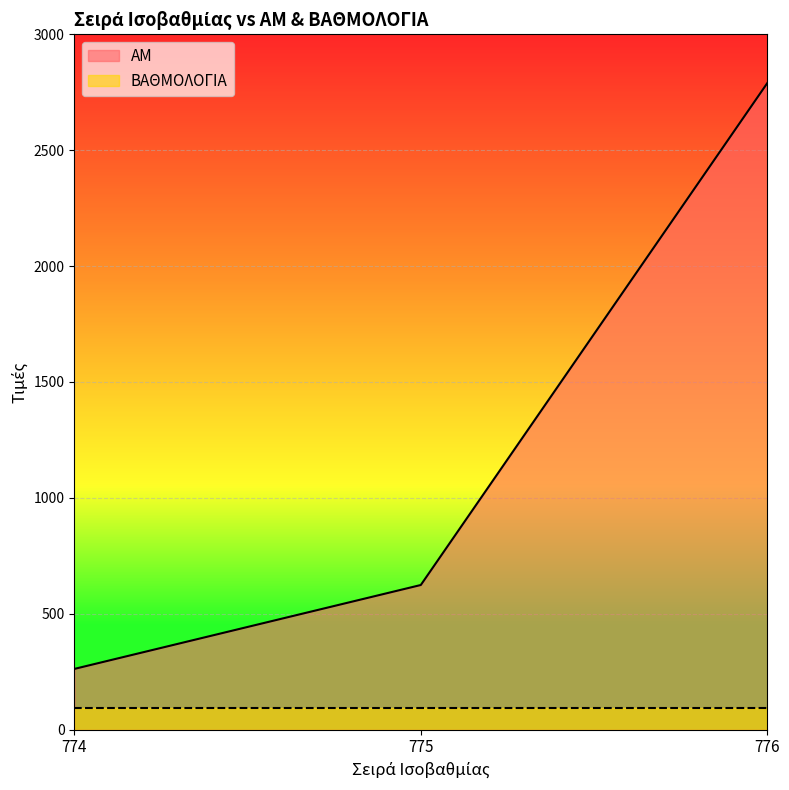

What is the difference between the maximum and second lowest values?

2165